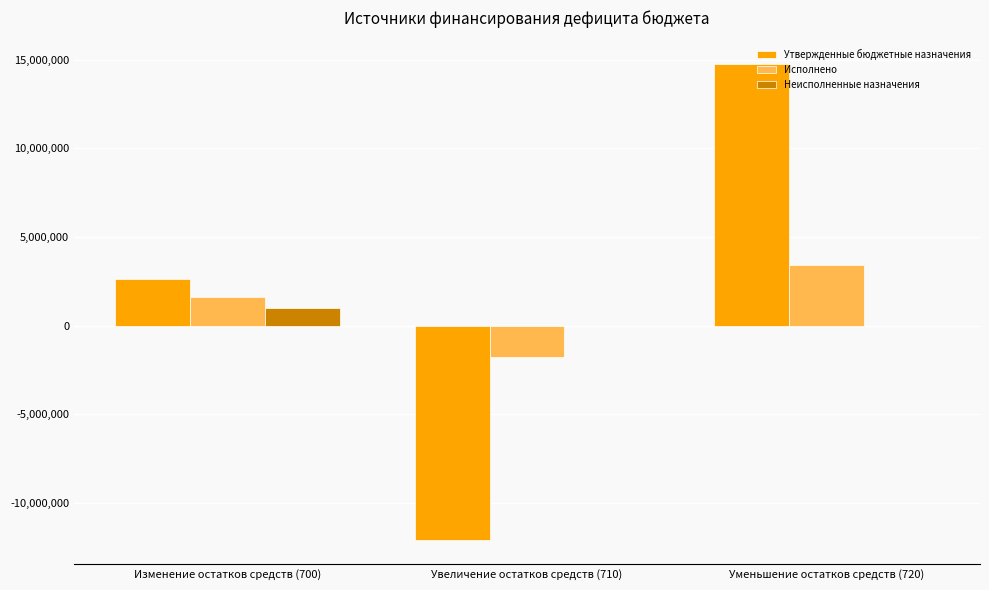

How many series are shown in this chart?

3